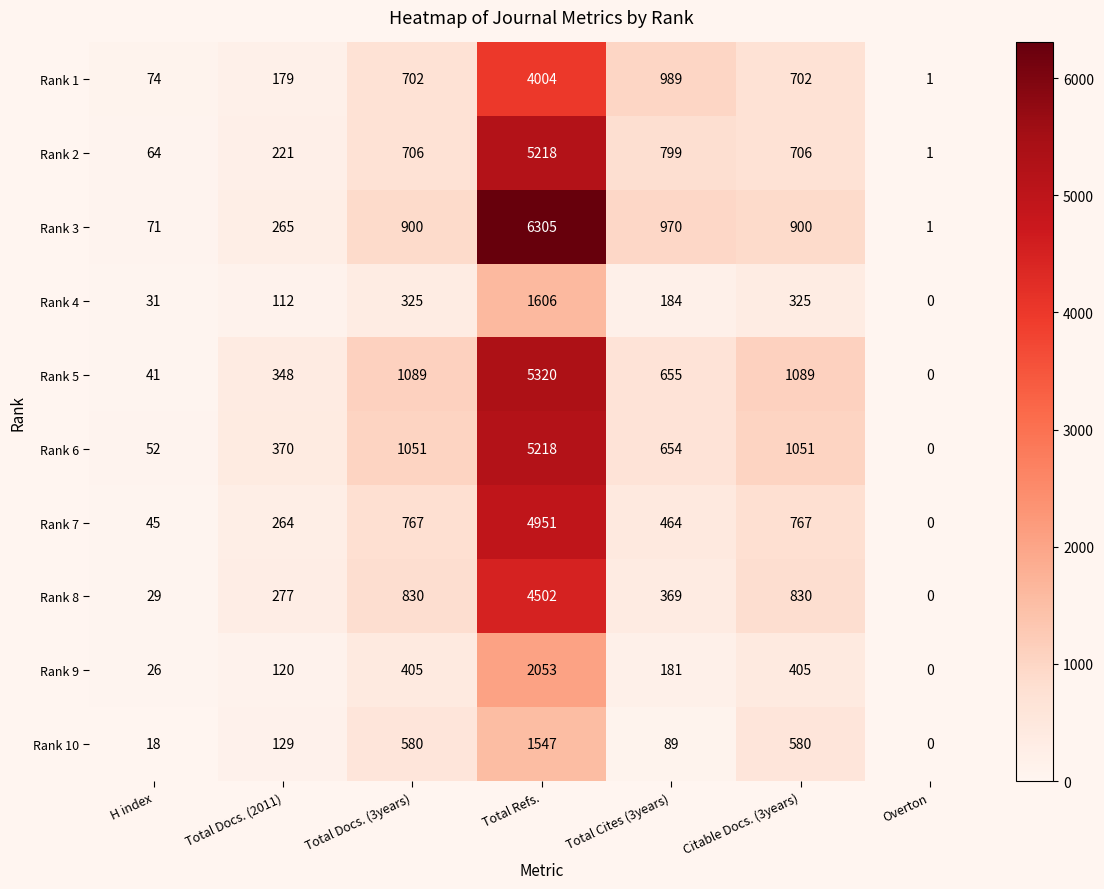

At which category does the chart reach its minimum across all series?

Overton